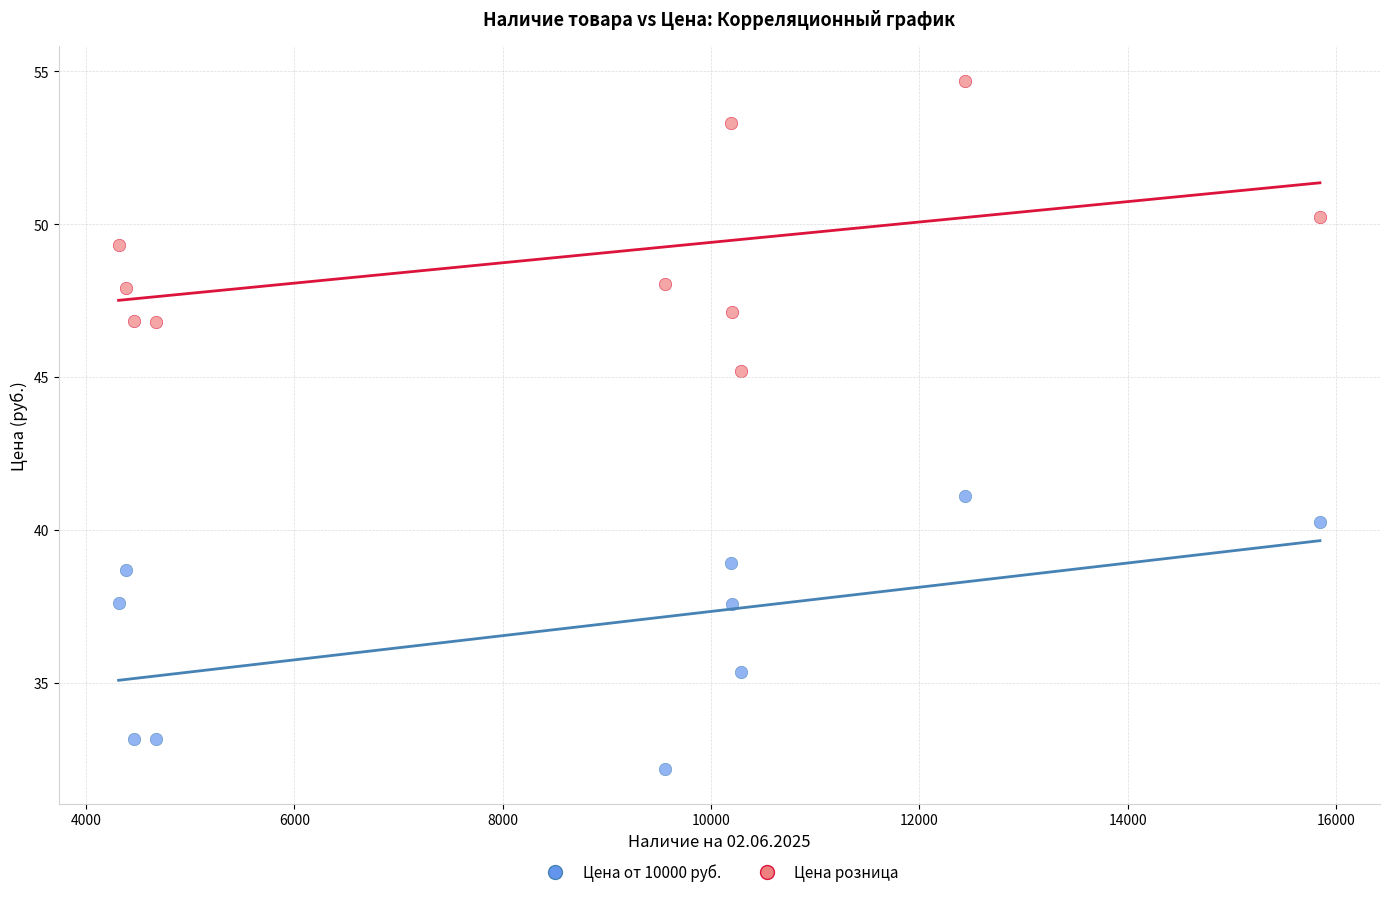

Across all data points, what is the range of Y values (max minus min)?

22.5